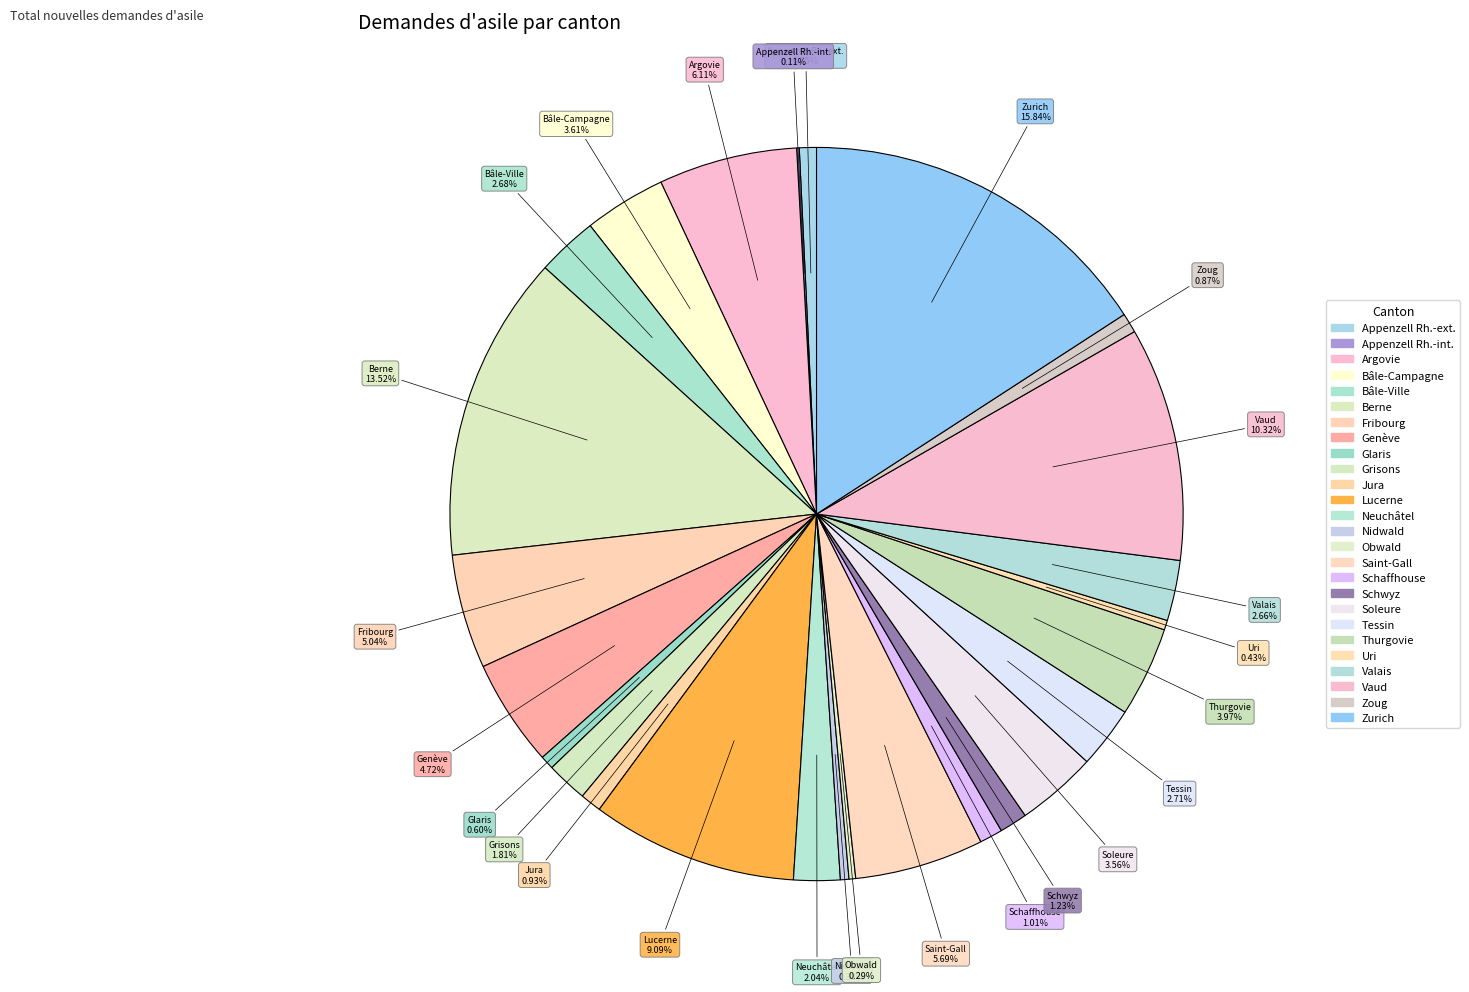

To the nearest percent, what is the difference between the largest and smallest slice percentages?

16%